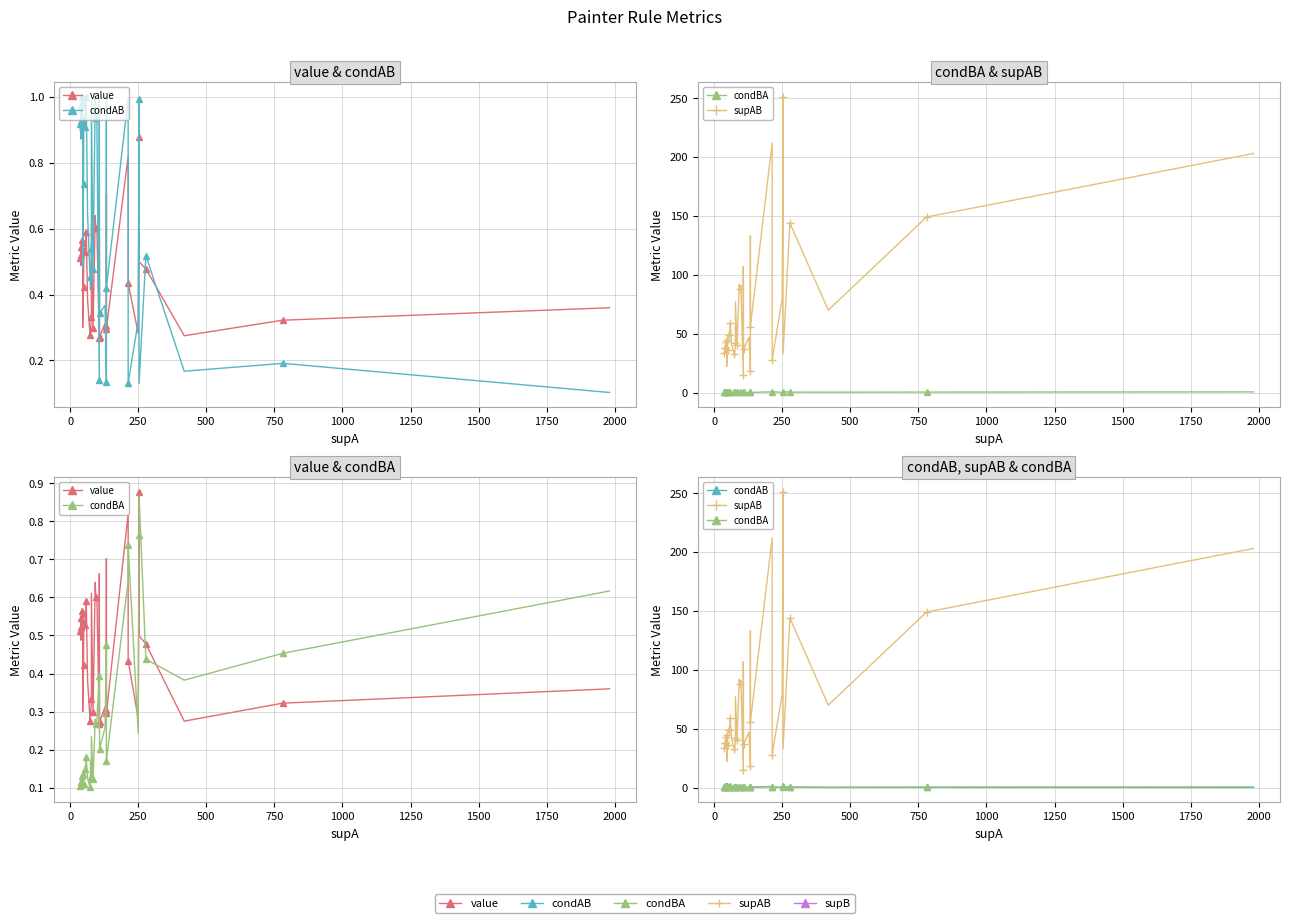

Is the value of value at 35 greater than the value of supAB at 20?

No